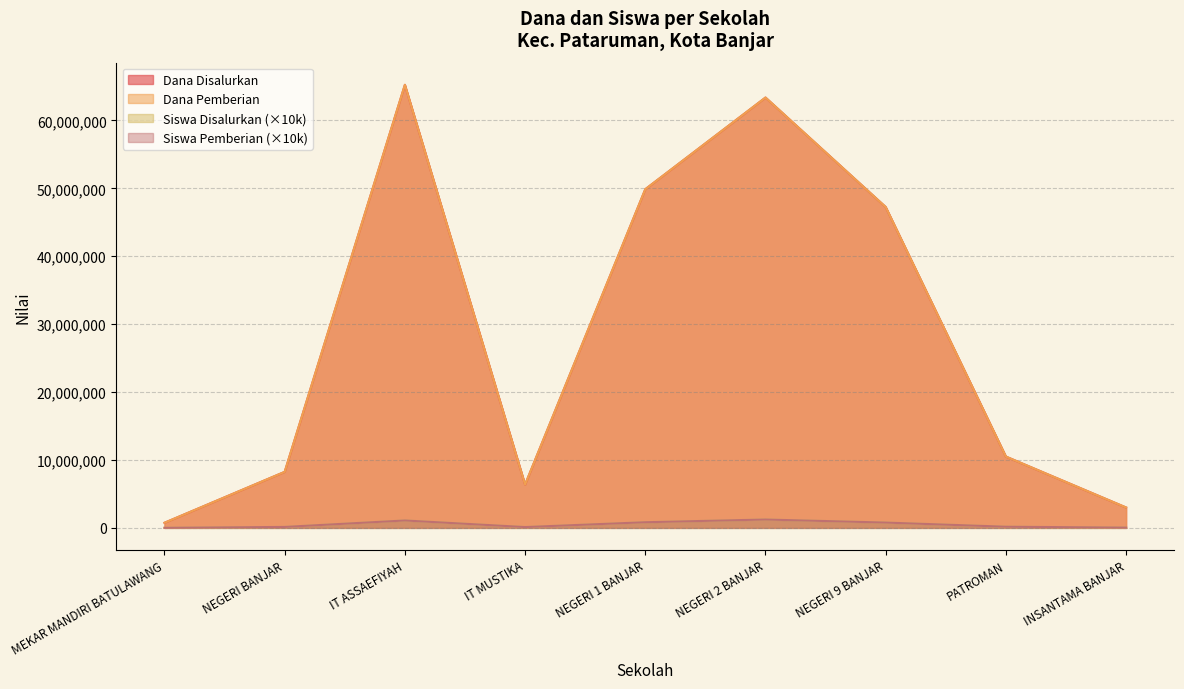

What is the highest value of the Siswa Pemberian series?

1230000